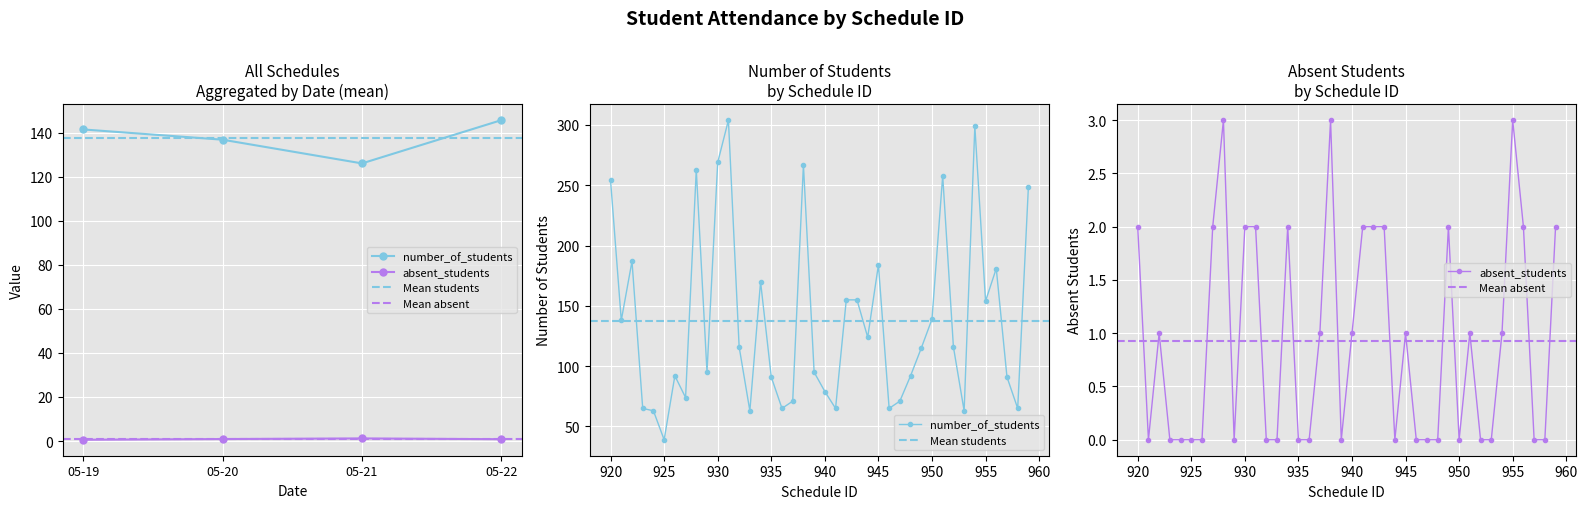

Count the absent_students values in the range 0 to 2.

37